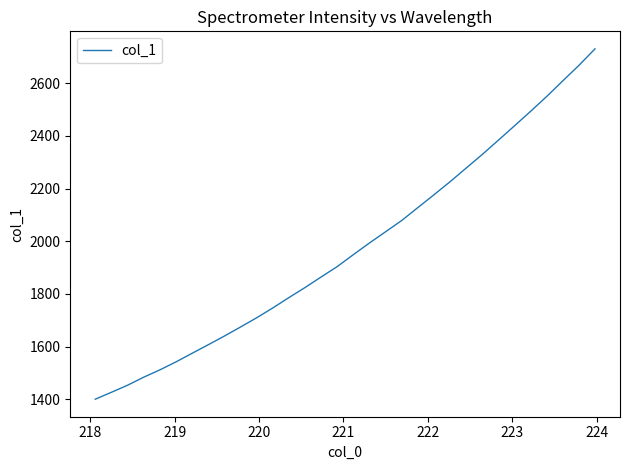

What is the difference between the maximum and minimum values?

1330.5